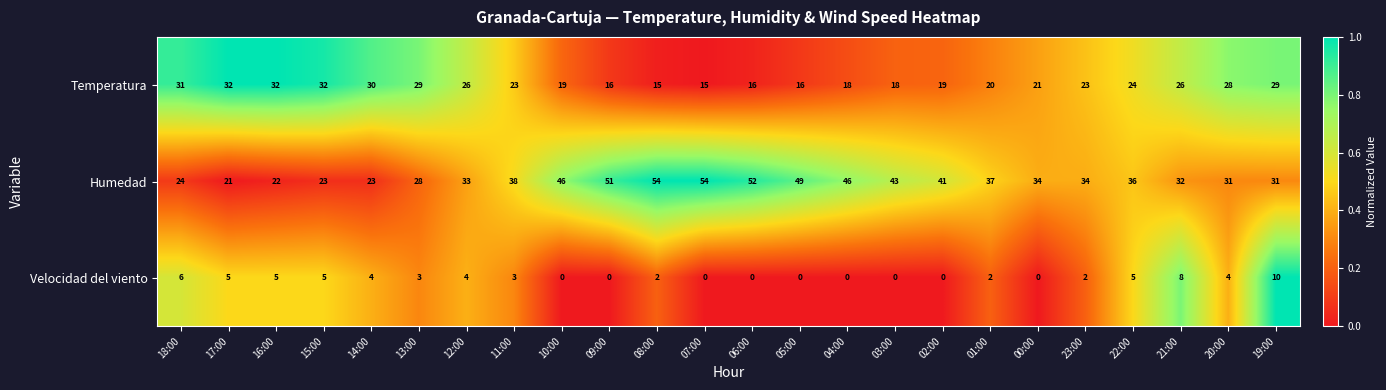

What is the difference between the highest and lowest values at 14:00?

26